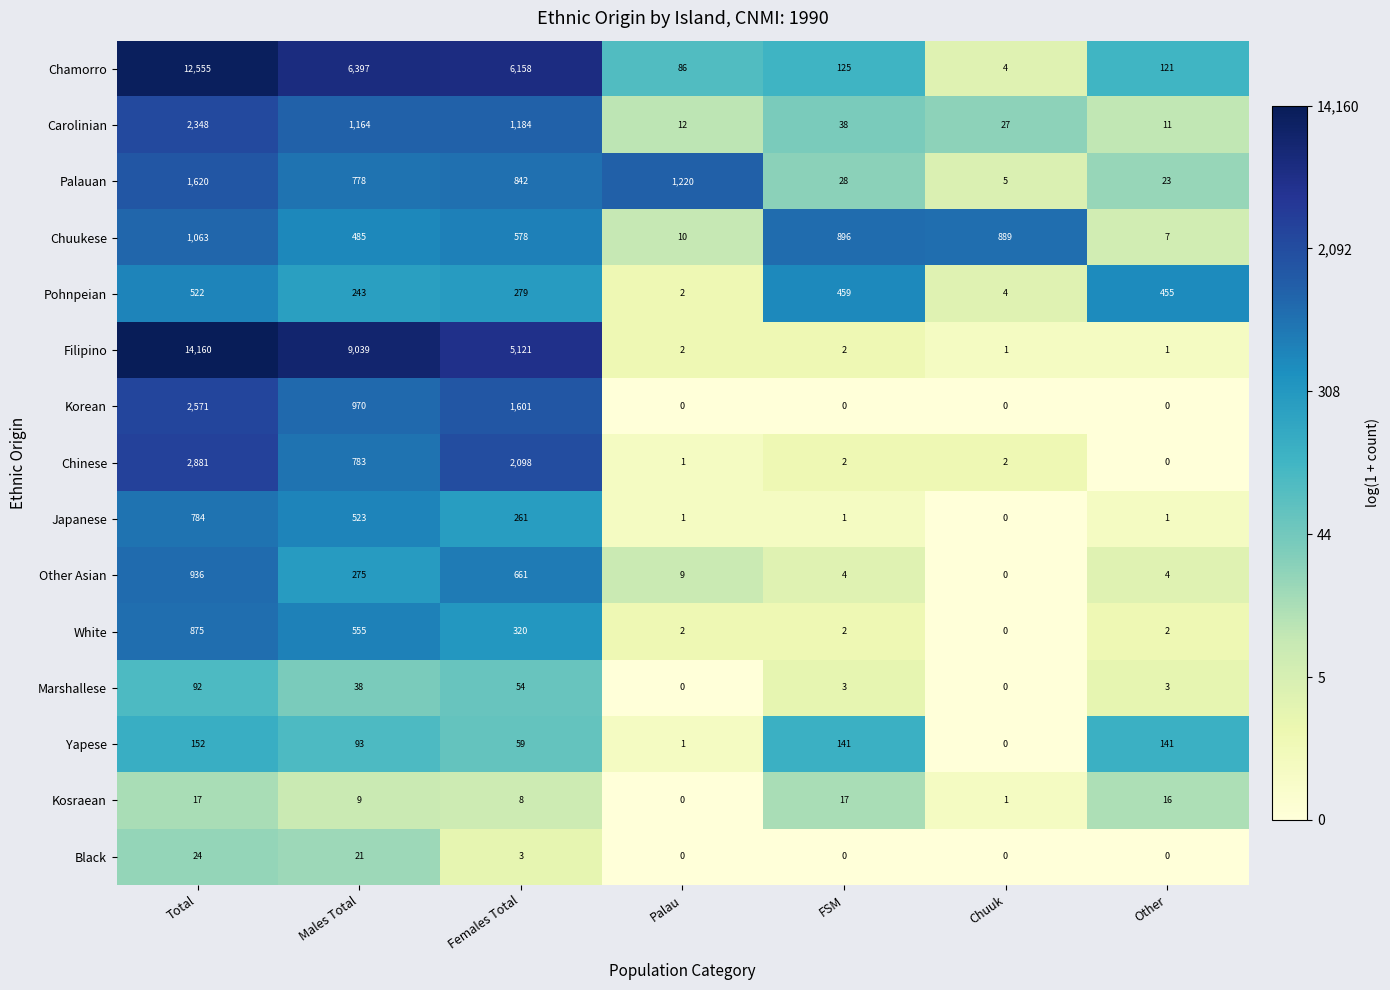

Rank the series by their maximum value, from highest to lowest.

Filipino, Chamorro, Chinese, Korean, Carolinian, Palauan, Chuukese, Other Asian, White, Japanese, Pohnpeian, Yapese, Marshallese, Black, Kosraean